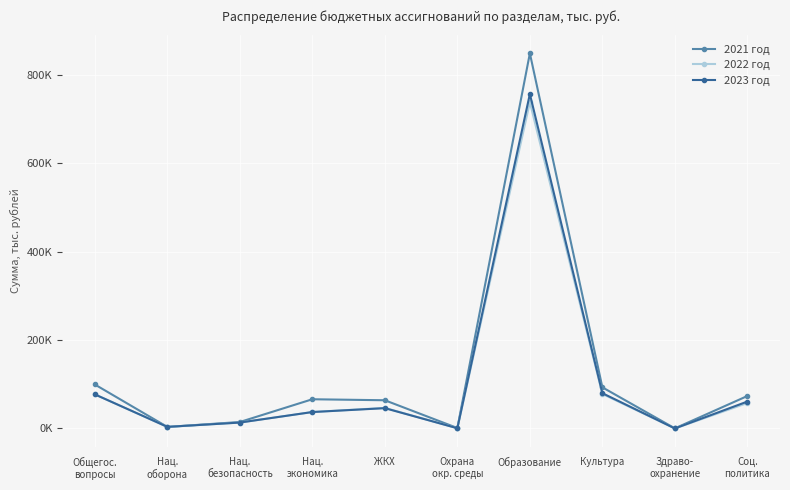

What is the highest value of the 2022 год series?

738513.6